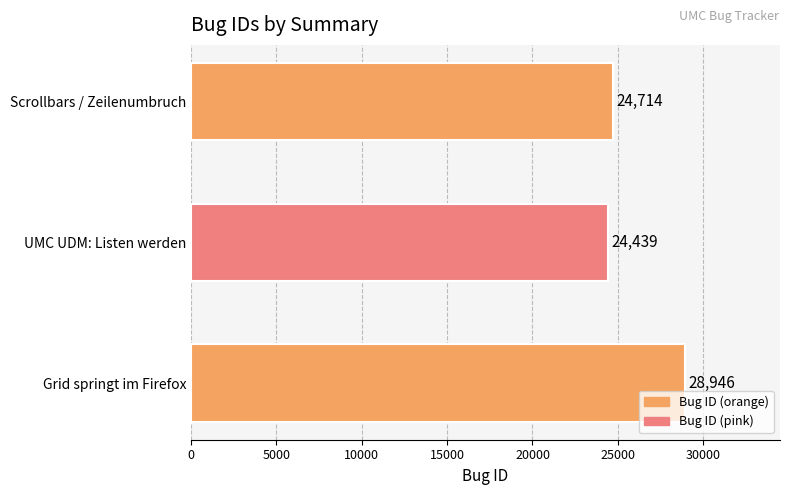

Count the number of categories in the chart.

3